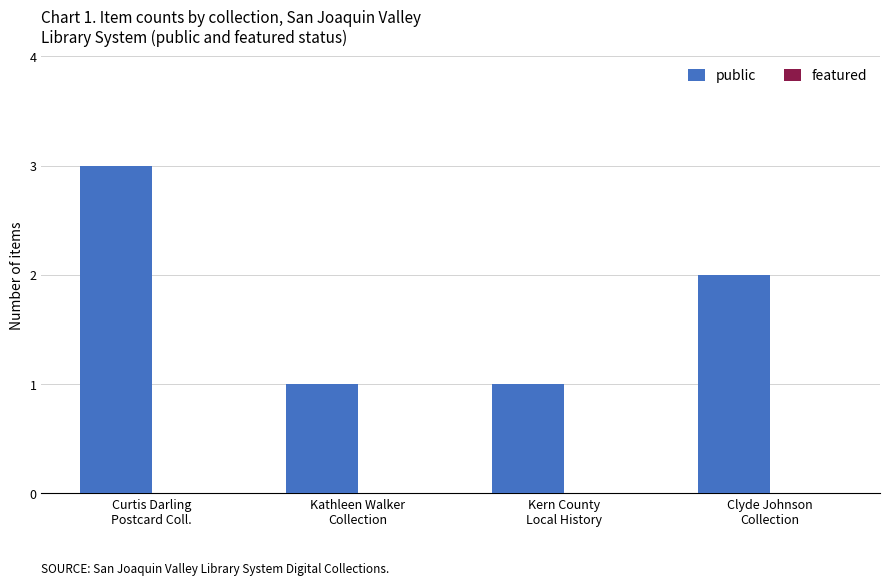

Does the chart contain stacked bars?

No